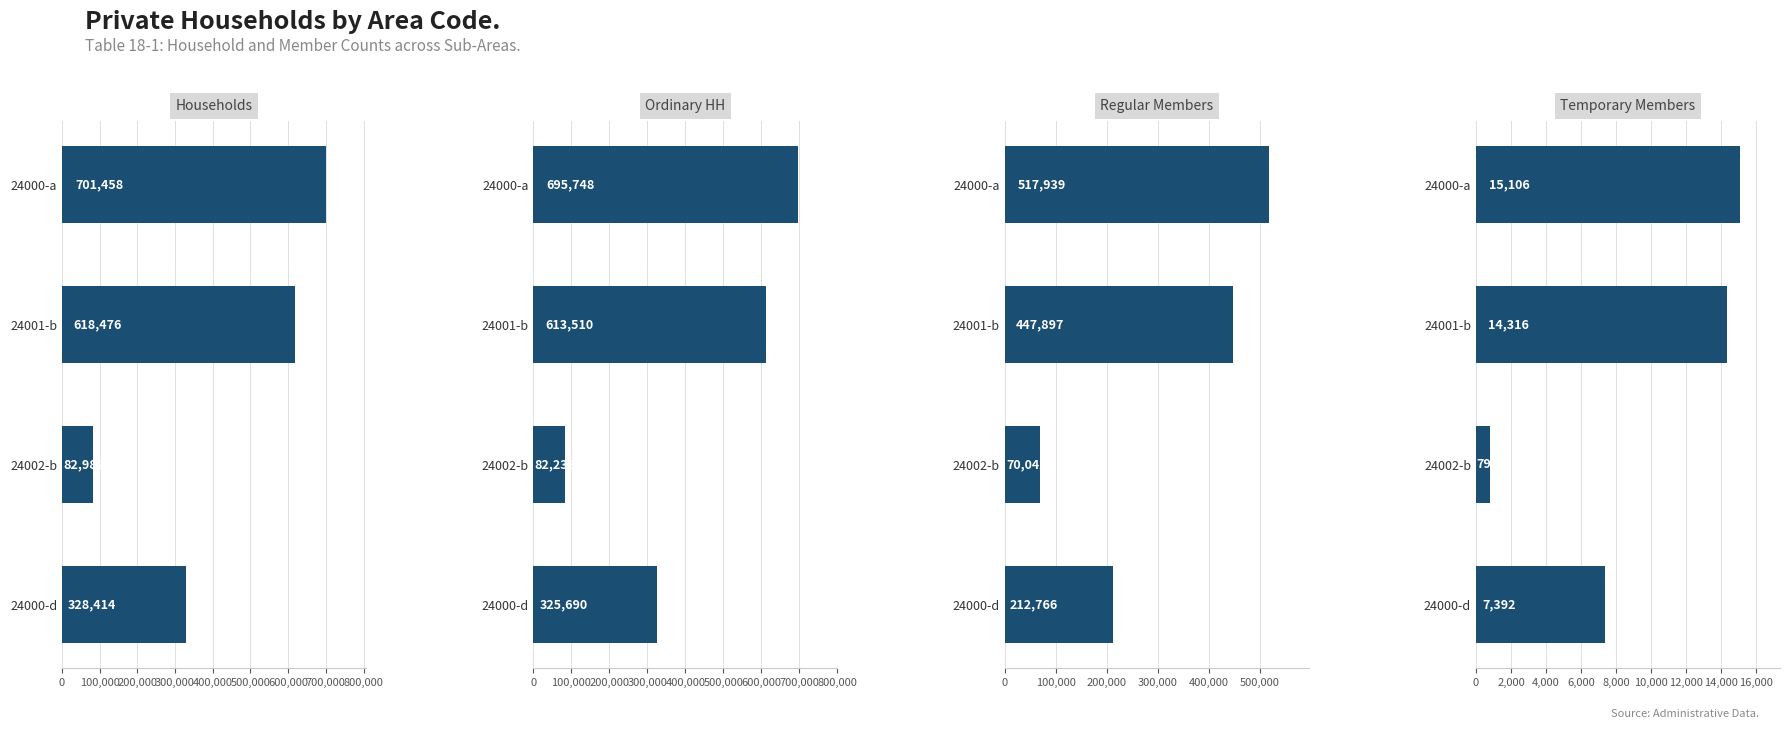

The value of col_7 (Regular Members) at 24002-b is 124069. True or false?

False